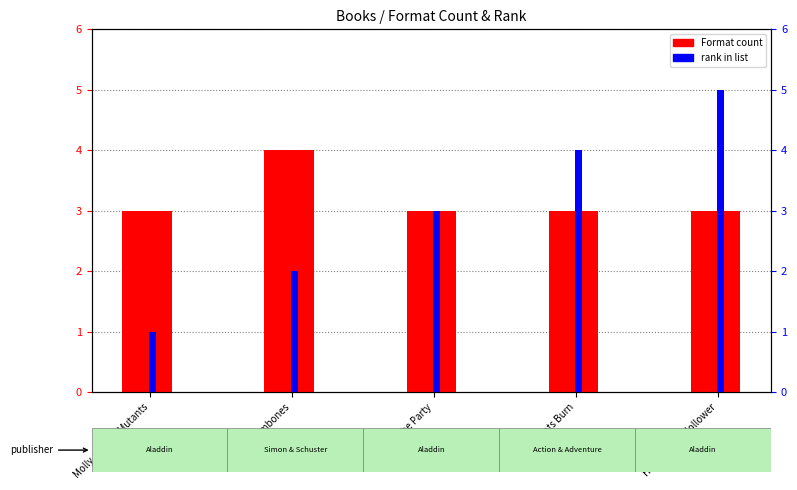

Which series has the widest spread of values?

Rank within list